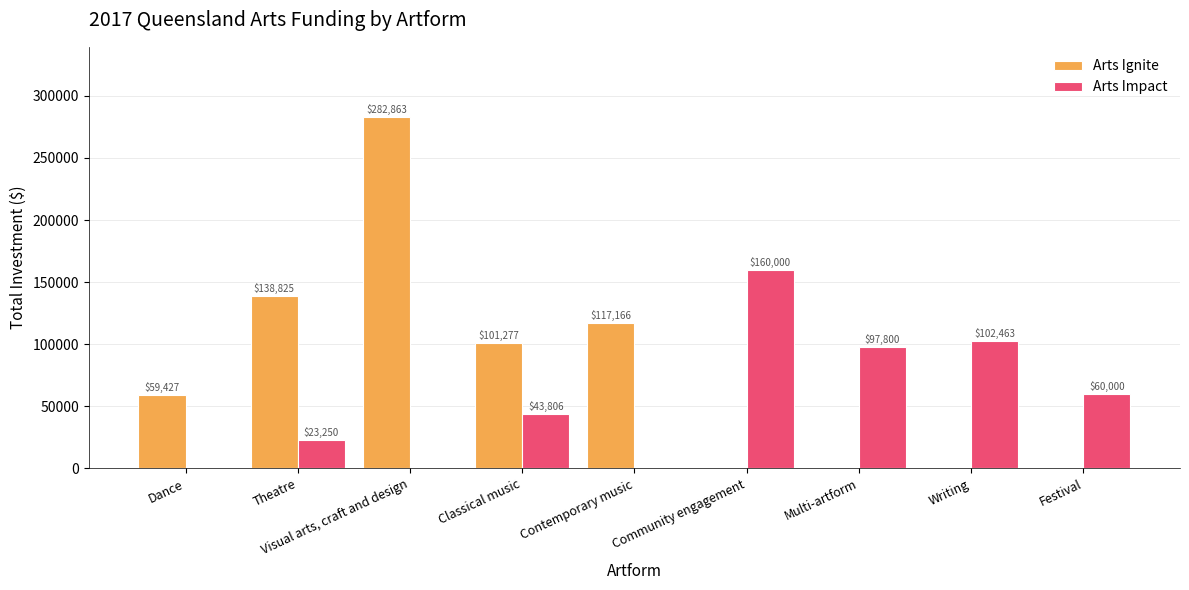

What is the sum of the Arts Impact values at Contemporary music and Festival?

60000